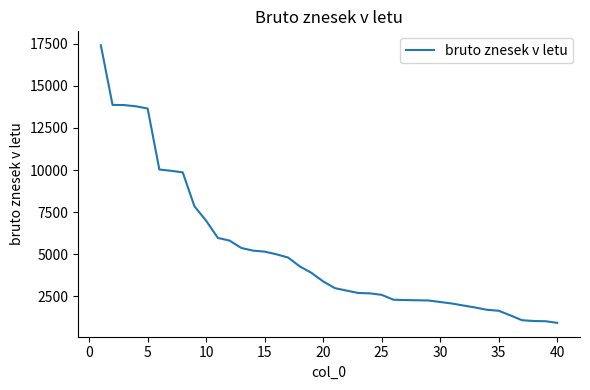

What is the smallest value displayed?

925.9